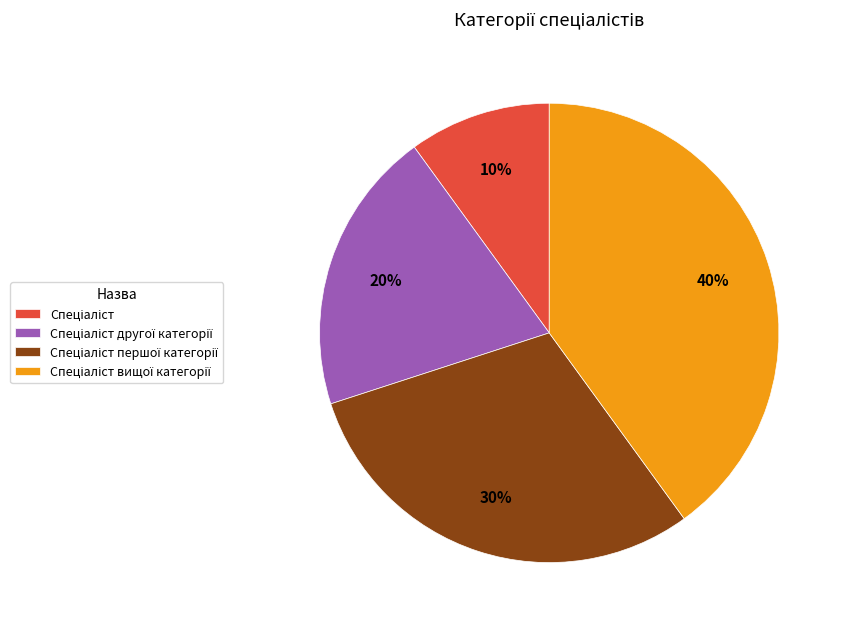

Is there any slice that represents more than half of the pie?

No